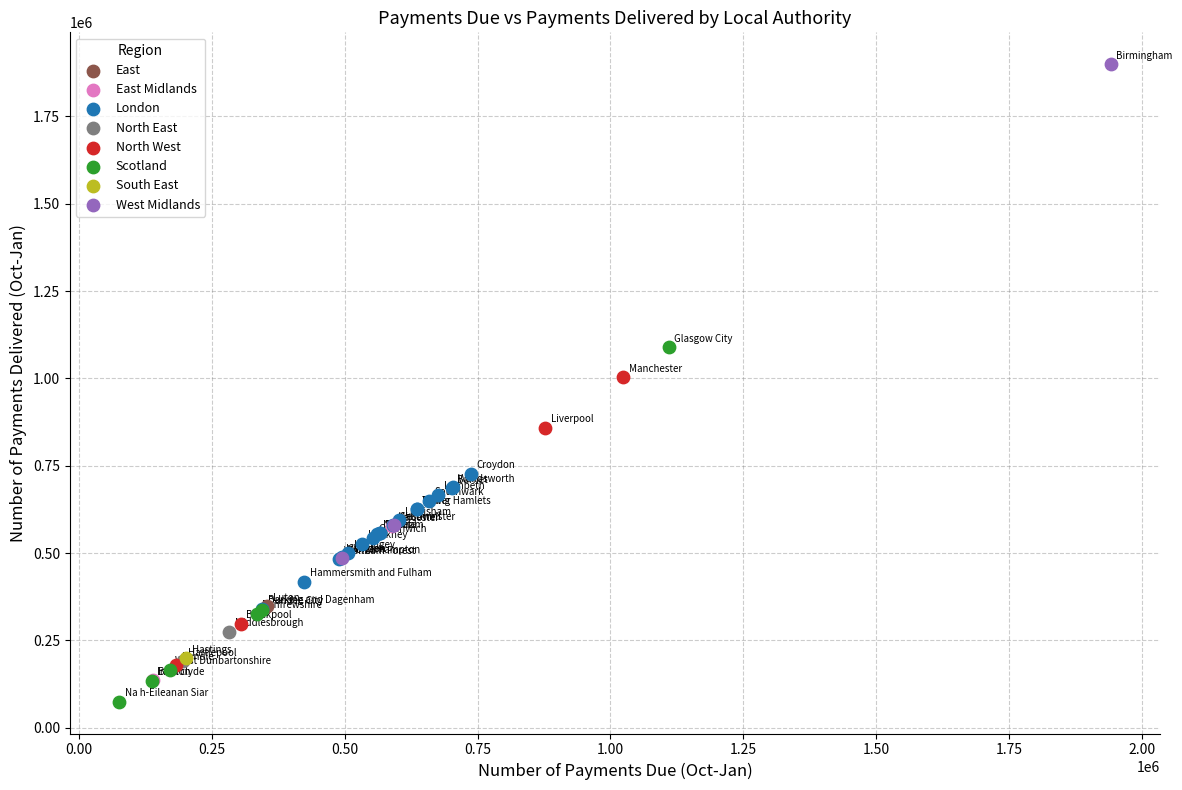

What are all the series names shown in the legend?

East, East Midlands, London, North East, North West, Scotland, South East, West Midlands